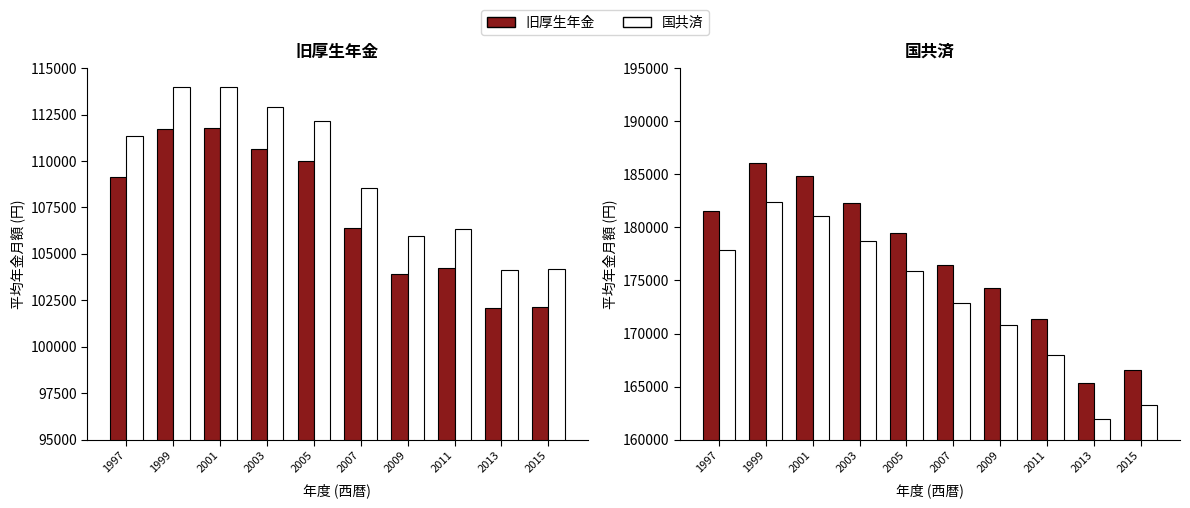

Where is 旧厚生年金 nearest to the value 106923?

2007